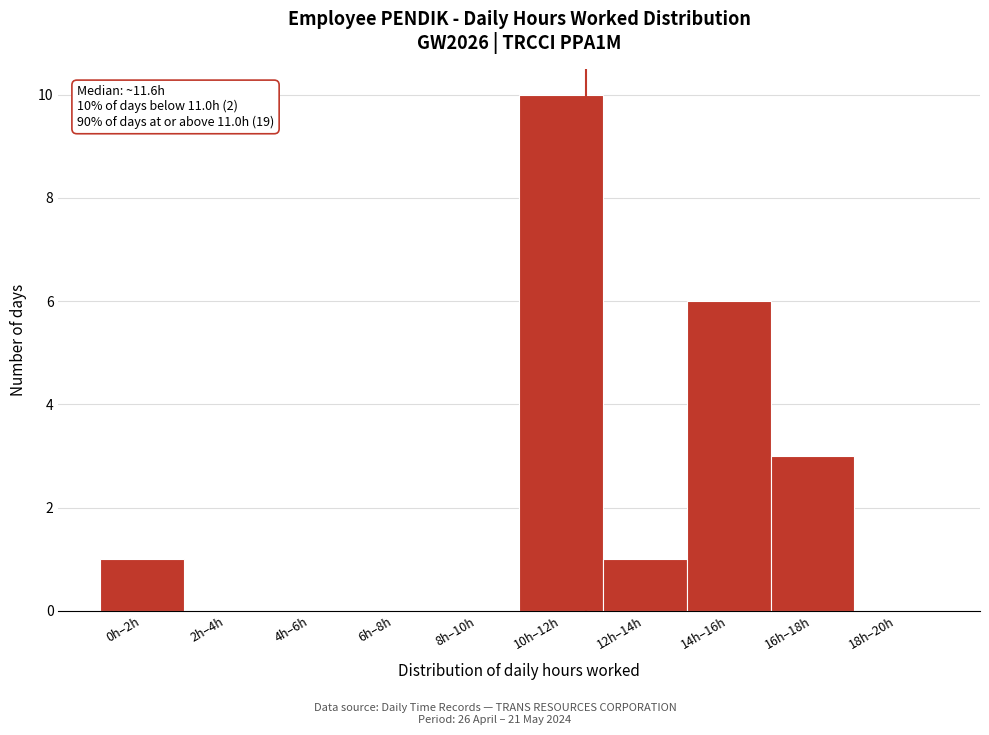

Reading left to right, what are all the values shown in this chart?

0h–2h=1	2h–4h=0	4h–6h=0	6h–8h=0	8h–10h=0	10h–12h=10	12h–14h=1	14h–16h=6	16h–18h=3	18h–20h=0